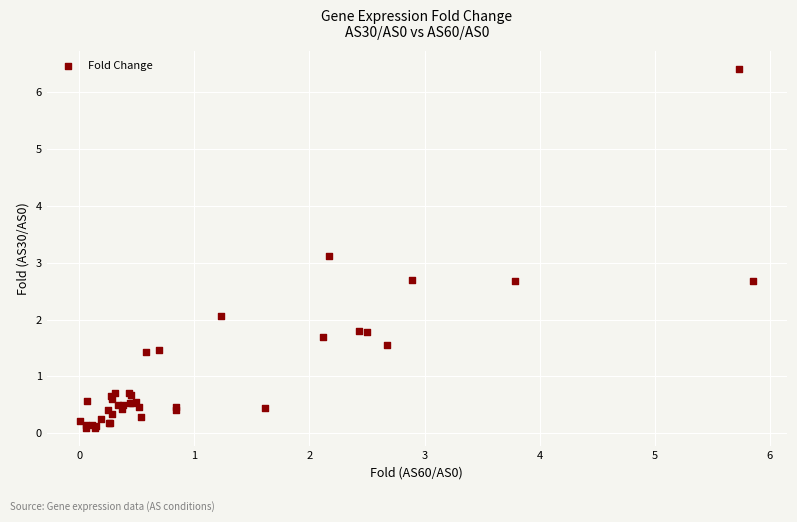

What Y value in the scatter plot is closest to 3?

3.1